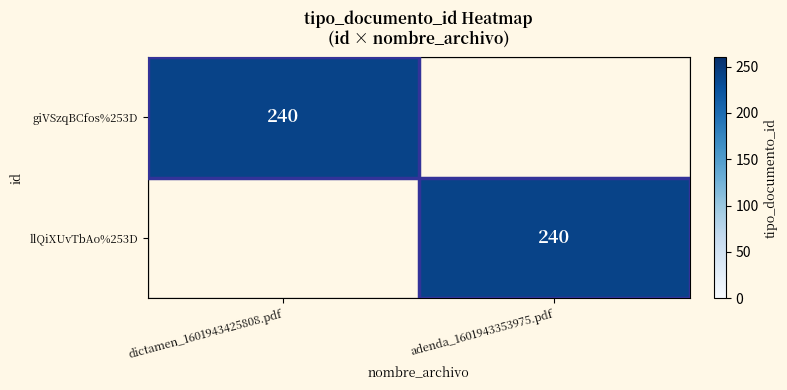

Count the number of categories in the chart.

2